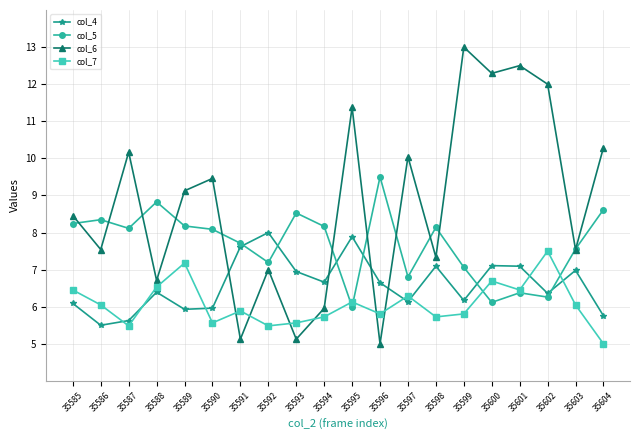

Is the value of col_6 at 35604 greater than the value of col_5 at 35591?

Yes